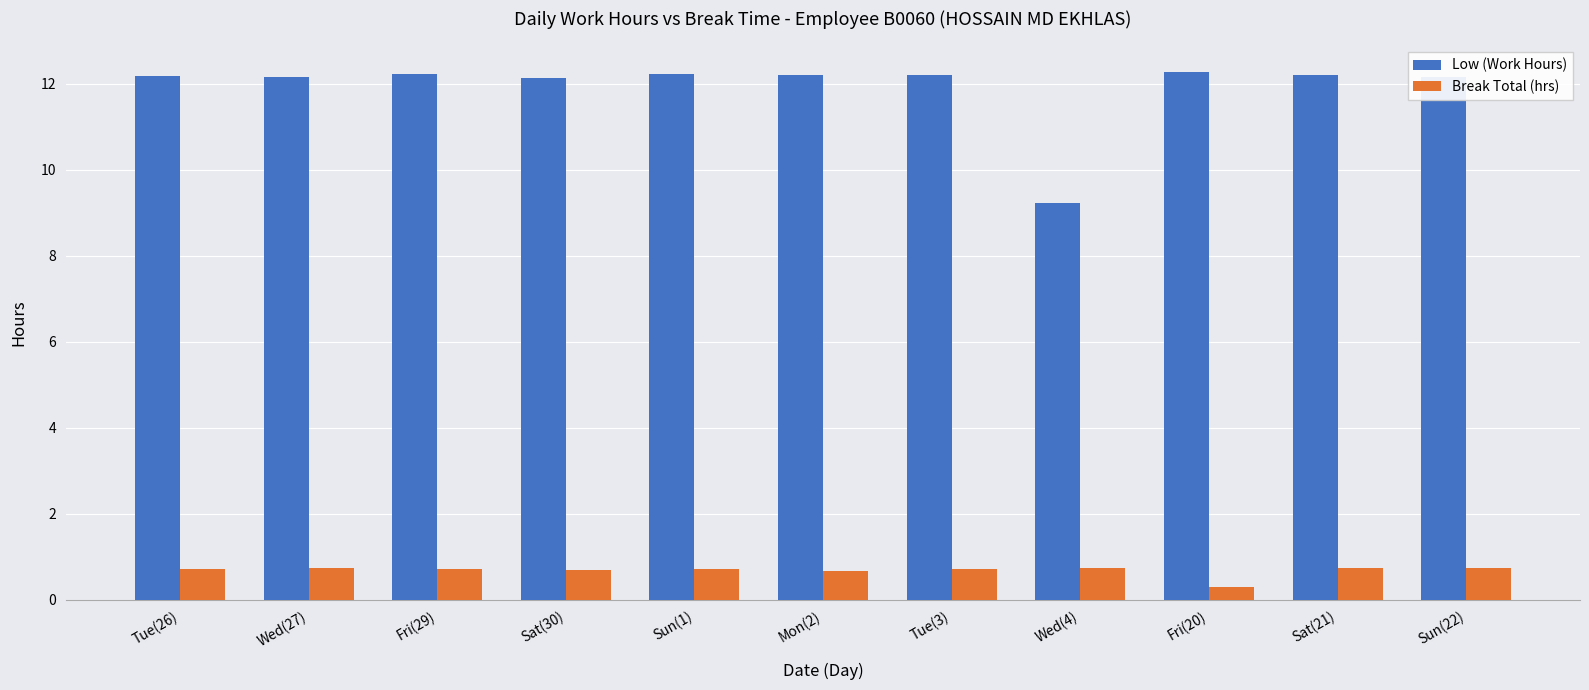

Where is Break Total (hrs) nearest to the value 0?

Fri(20)